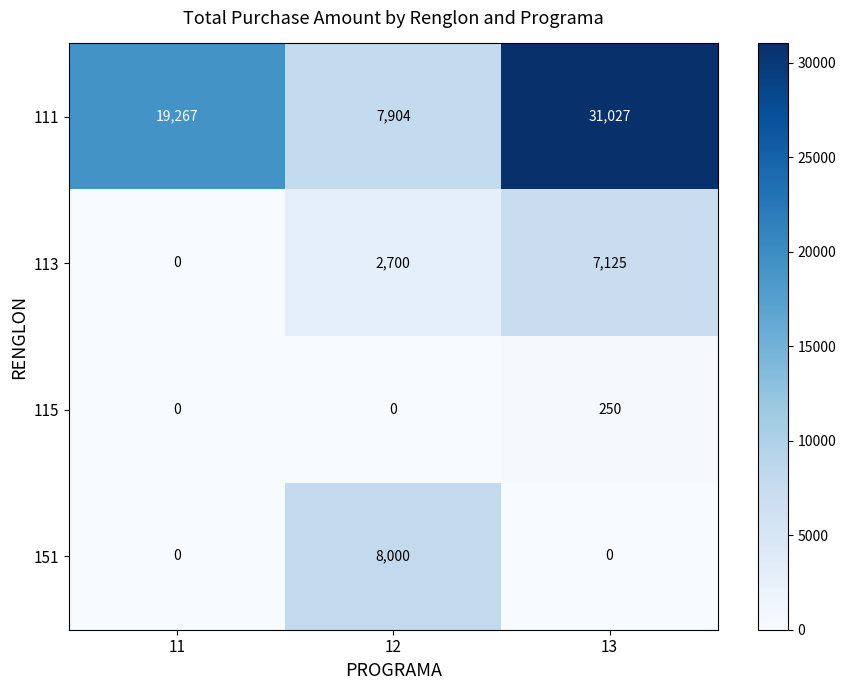

Which series has the largest total across all categories?

111